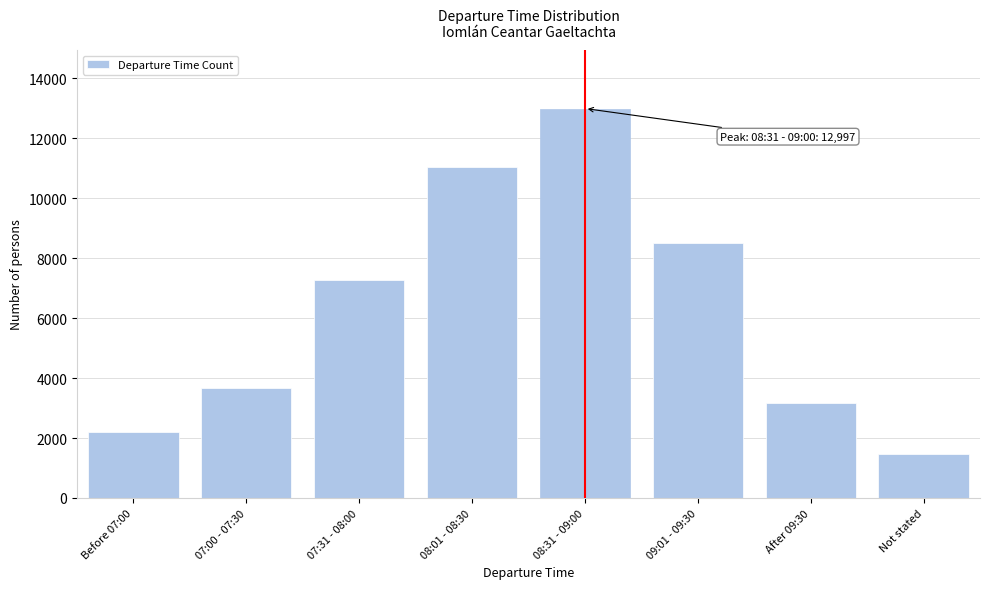

Reading right to left, extract all data points from this chart.

Not stated=1454	After 09:30=3160	09:01 - 09:30=8520	08:31 - 09:00=12997	08:01 - 08:30=11042	07:31 - 08:00=7264	07:00 - 07:30=3658	Before 07:00=2200